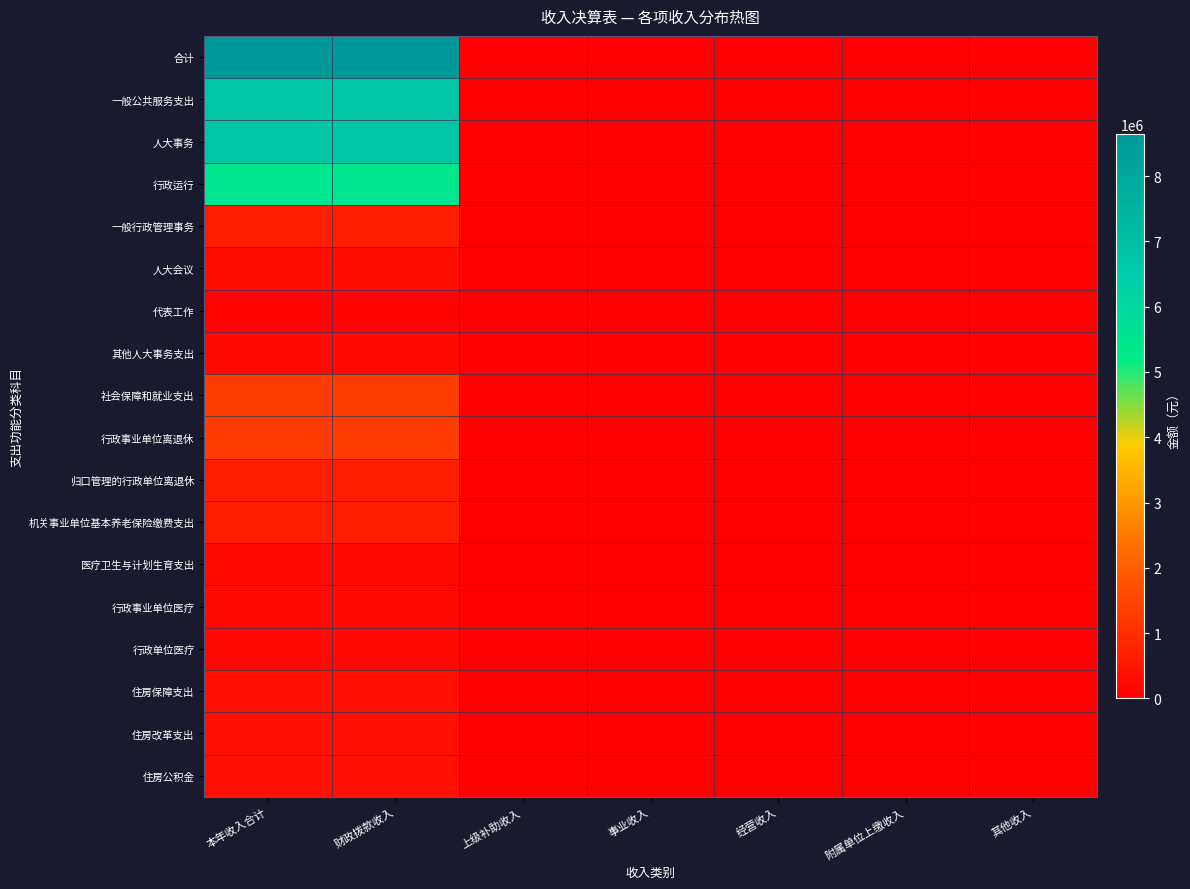

Reading left to right, extract all data points from this chart.

合计: 本年收入合计=8639785.8	财政拨款收入=8639785.8	上级补助收入=0.0	事业收入=0.0	经营收入=0.0	附属单位上缴收入=0.0	其他收入=0.0
一般公共服务支出: 本年收入合计=6747665.6	财政拨款收入=6747665.6	上级补助收入=0.0	事业收入=0.0	经营收入=0.0	附属单位上缴收入=0.0	其他收入=0.0
人大事务: 本年收入合计=6747665.6	财政拨款收入=6747665.6	上级补助收入=0.0	事业收入=0.0	经营收入=0.0	附属单位上缴收入=0.0	其他收入=0.0
行政运行: 本年收入合计=5461712.0	财政拨款收入=5461712.0	上级补助收入=0.0	事业收入=0.0	经营收入=0.0	附属单位上缴收入=0.0	其他收入=0.0
一般行政管理事务: 本年收入合计=648053.6	财政拨款收入=648053.6	上级补助收入=0.0	事业收入=0.0	经营收入=0.0	附属单位上缴收入=0.0	其他收入=0.0
人大会议: 本年收入合计=325040.0	财政拨款收入=325040.0	上级补助收入=0.0	事业收入=0.0	经营收入=0.0	附属单位上缴收入=0.0	其他收入=0.0
代表工作: 本年收入合计=89660.0	财政拨款收入=89660.0	上级补助收入=0.0	事业收入=0.0	经营收入=0.0	附属单位上缴收入=0.0	其他收入=0.0
其他人大事务支出: 本年收入合计=223200.0	财政拨款收入=223200.0	上级补助收入=0.0	事业收入=0.0	经营收入=0.0	附属单位上缴收入=0.0	其他收入=0.0
社会保障和就业支出: 本年收入合计=1311913.0	财政拨款收入=1311913.0	上级补助收入=0.0	事业收入=0.0	经营收入=0.0	附属单位上缴收入=0.0	其他收入=0.0
行政事业单位离退休: 本年收入合计=1311913.0	财政拨款收入=1311913.0	上级补助收入=0.0	事业收入=0.0	经营收入=0.0	附属单位上缴收入=0.0	其他收入=0.0
归口管理的行政单位离退休: 本年收入合计=642186.6	财政拨款收入=642186.6	上级补助收入=0.0	事业收入=0.0	经营收入=0.0	附属单位上缴收入=0.0	其他收入=0.0
机关事业单位基本养老保险缴费支出: 本年收入合计=669726.4	财政拨款收入=669726.4	上级补助收入=0.0	事业收入=0.0	经营收入=0.0	附属单位上缴收入=0.0	其他收入=0.0
医疗卫生与计划生育支出: 本年收入合计=227354.2	财政拨款收入=227354.2	上级补助收入=0.0	事业收入=0.0	经营收入=0.0	附属单位上缴收入=0.0	其他收入=0.0
行政事业单位医疗: 本年收入合计=227354.2	财政拨款收入=227354.2	上级补助收入=0.0	事业收入=0.0	经营收入=0.0	附属单位上缴收入=0.0	其他收入=0.0
行政单位医疗: 本年收入合计=227354.2	财政拨款收入=227354.2	上级补助收入=0.0	事业收入=0.0	经营收入=0.0	附属单位上缴收入=0.0	其他收入=0.0
住房保障支出: 本年收入合计=352853.0	财政拨款收入=352853.0	上级补助收入=0.0	事业收入=0.0	经营收入=0.0	附属单位上缴收入=0.0	其他收入=0.0
住房改革支出: 本年收入合计=352853.0	财政拨款收入=352853.0	上级补助收入=0.0	事业收入=0.0	经营收入=0.0	附属单位上缴收入=0.0	其他收入=0.0
住房公积金: 本年收入合计=352853.0	财政拨款收入=352853.0	上级补助收入=0.0	事业收入=0.0	经营收入=0.0	附属单位上缴收入=0.0	其他收入=0.0